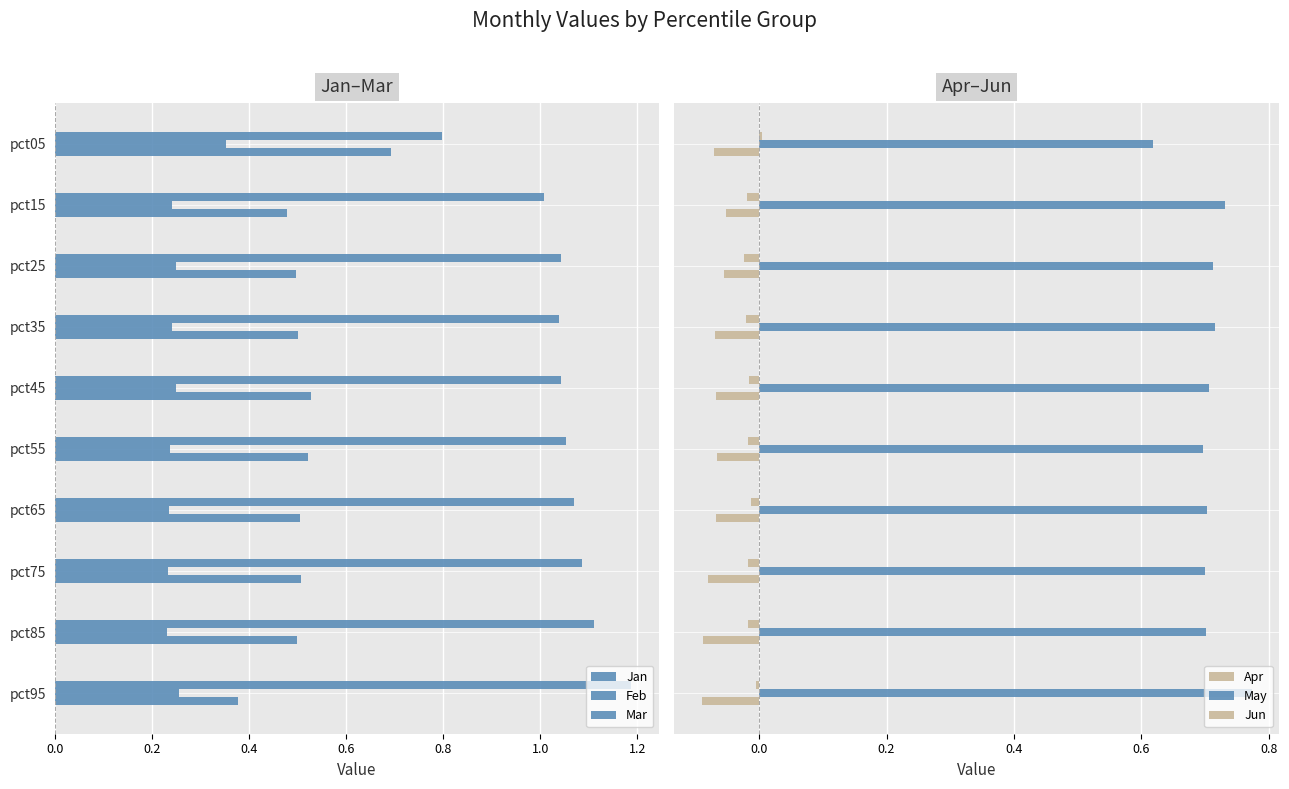

Which series has the widest spread of values?

Jan